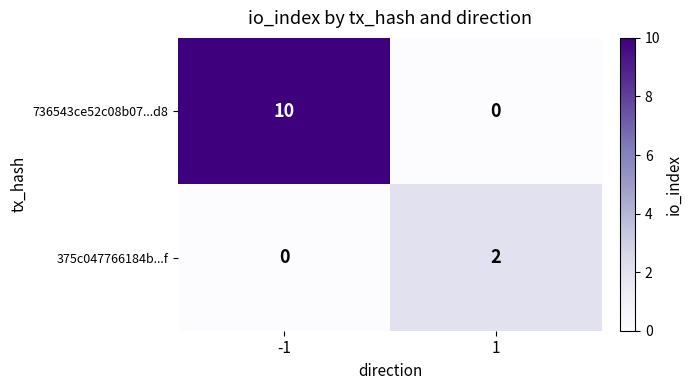

At how many categories does at least one series exceed 5?

1